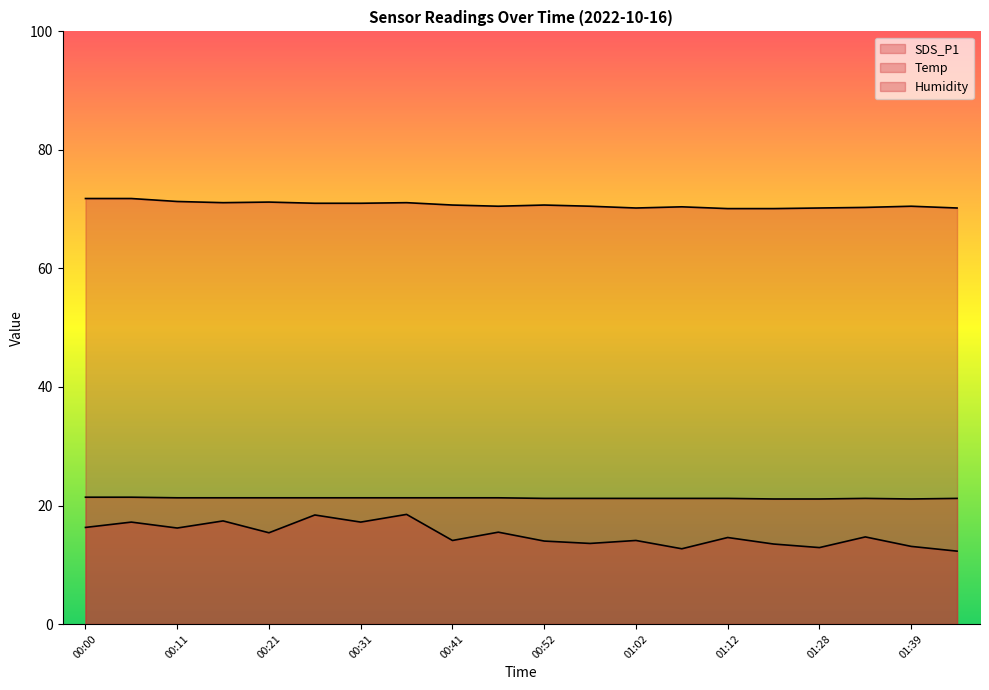

At which category does Temp reach its first local valley?

01:39